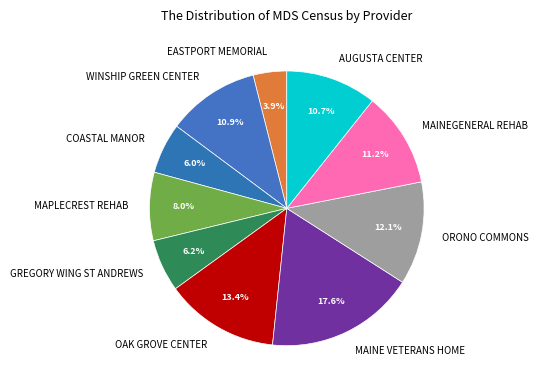

Is it true that WINSHIP GREEN CENTER is 18% of the pie?

False